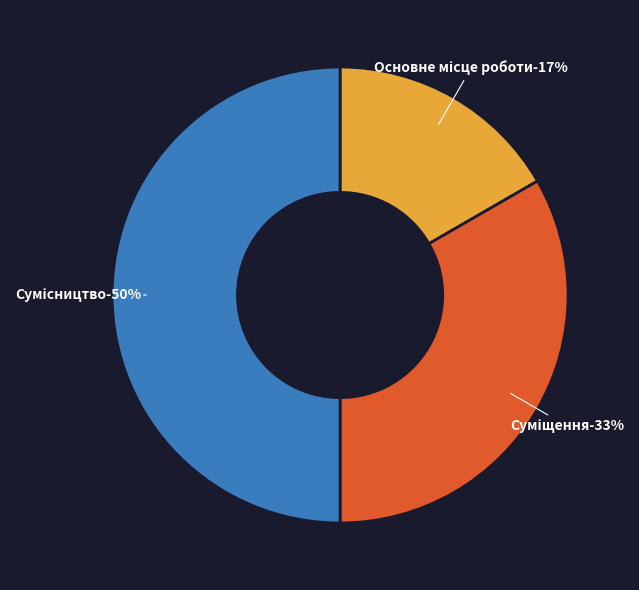

Which has a higher value, Сумісництво or Основне місце роботи?

Сумісництво